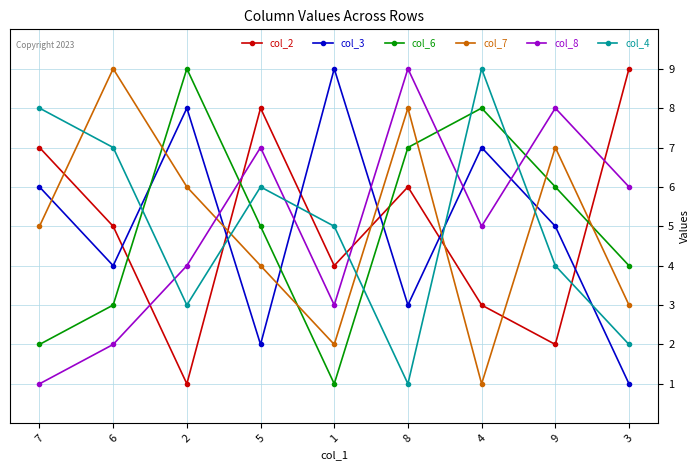

What is the total value across all series at 5?

32